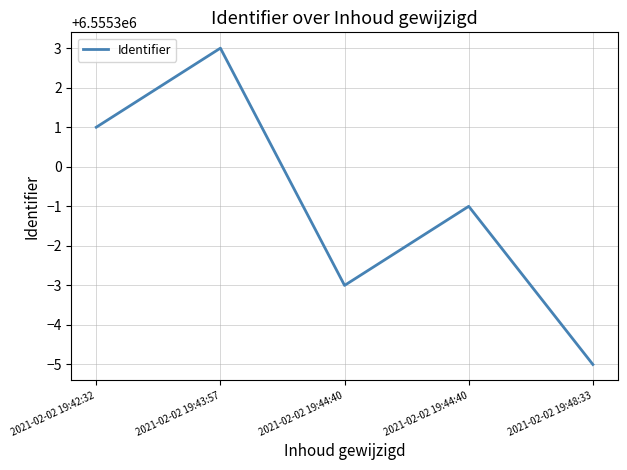

The value at 2021-02-02 19:43:57 is 6555303. True or false?

True